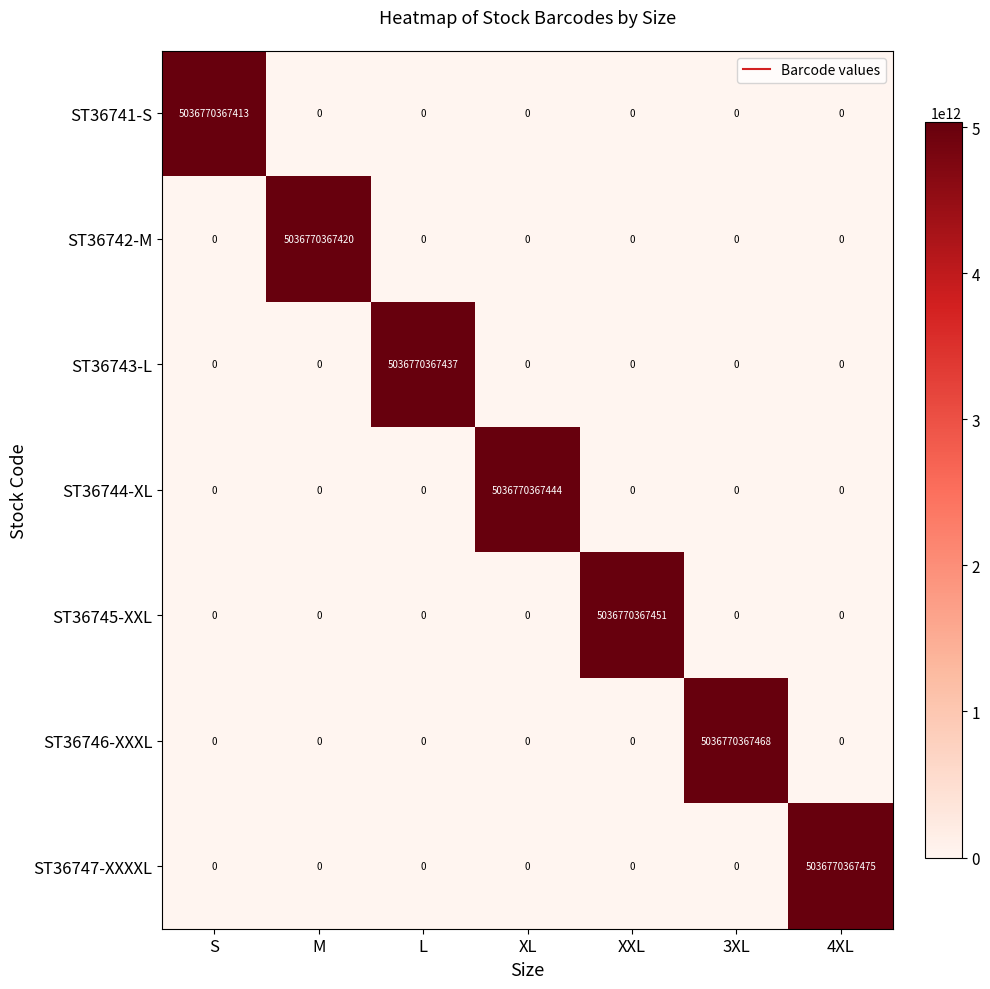

Between M and 3XL, which series saw the biggest shift?

ST36746-XXXL